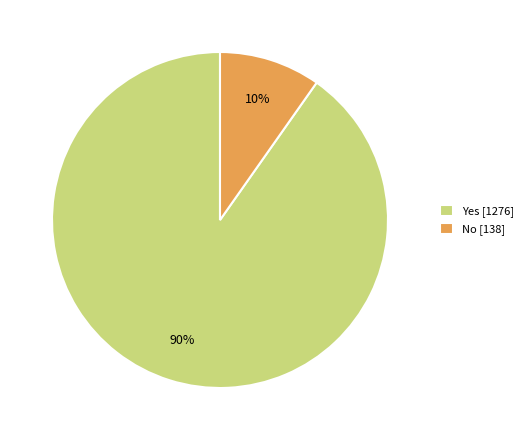

To the nearest percent, what portion does No represent?

10%